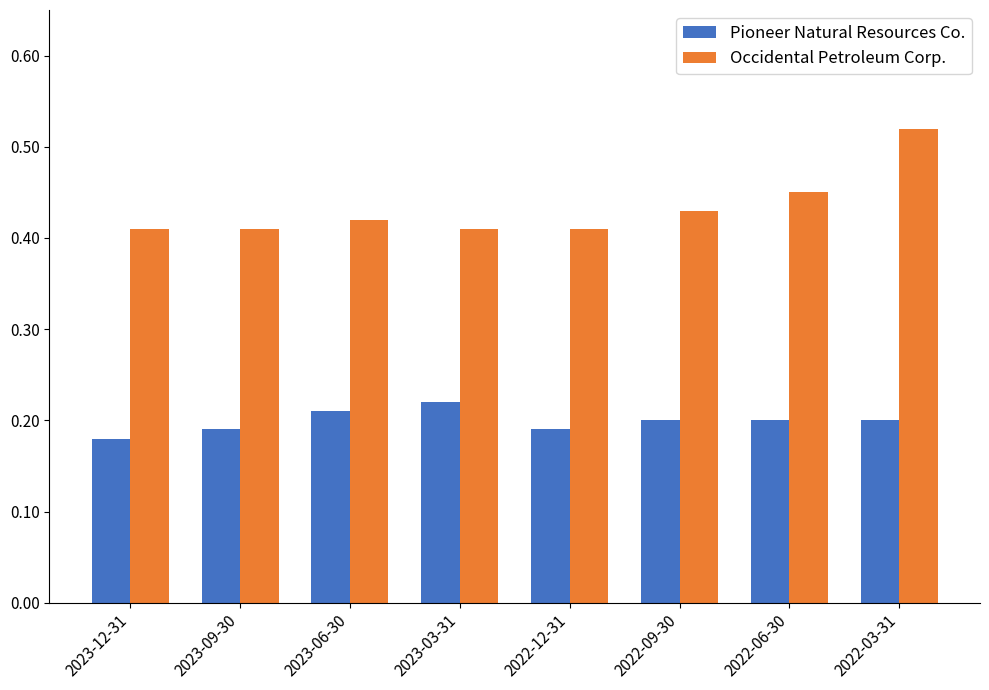

Does the chart contain stacked bars?

No